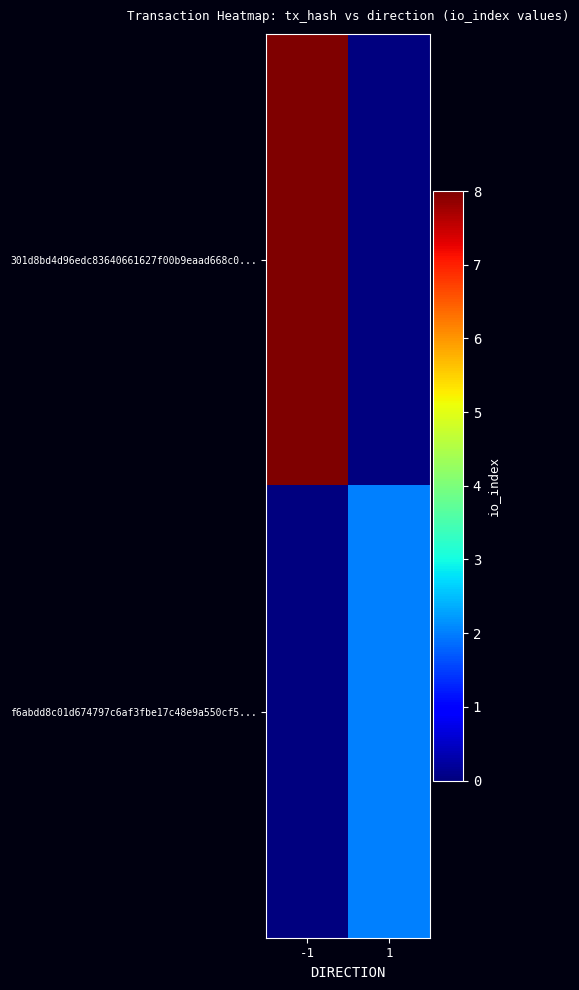

What is the maximum value shown in the chart?

8